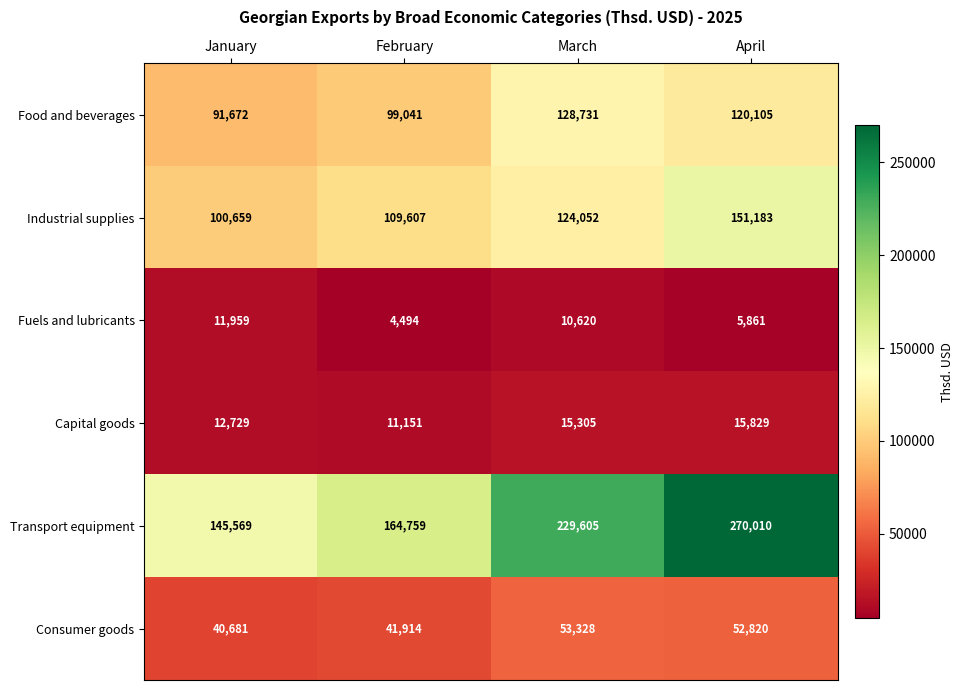

What is the sum of all Transport equipment values?

809943